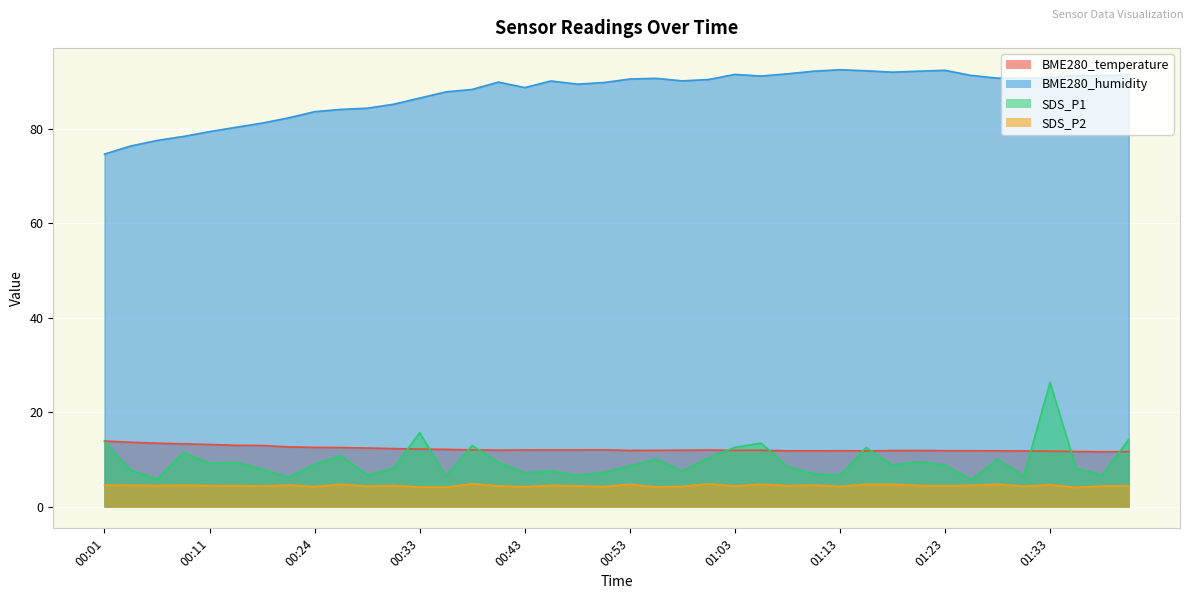

What is the difference between the maximum and minimum values in the BME280_temperature series?

2.3